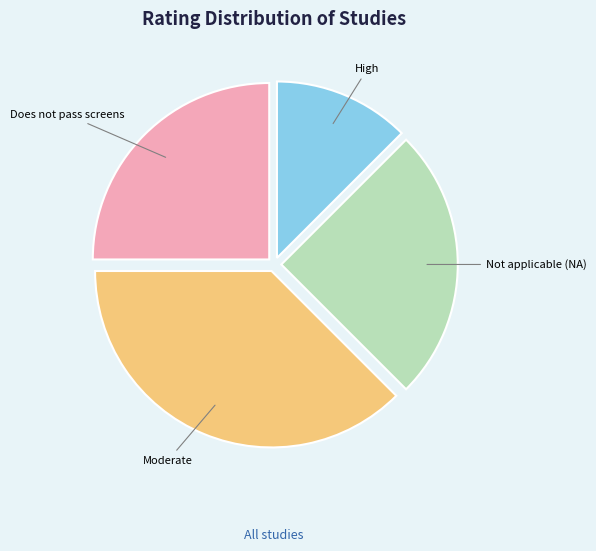

What is the ratio of the value at Does not pass screens to the value at Moderate?

0.7